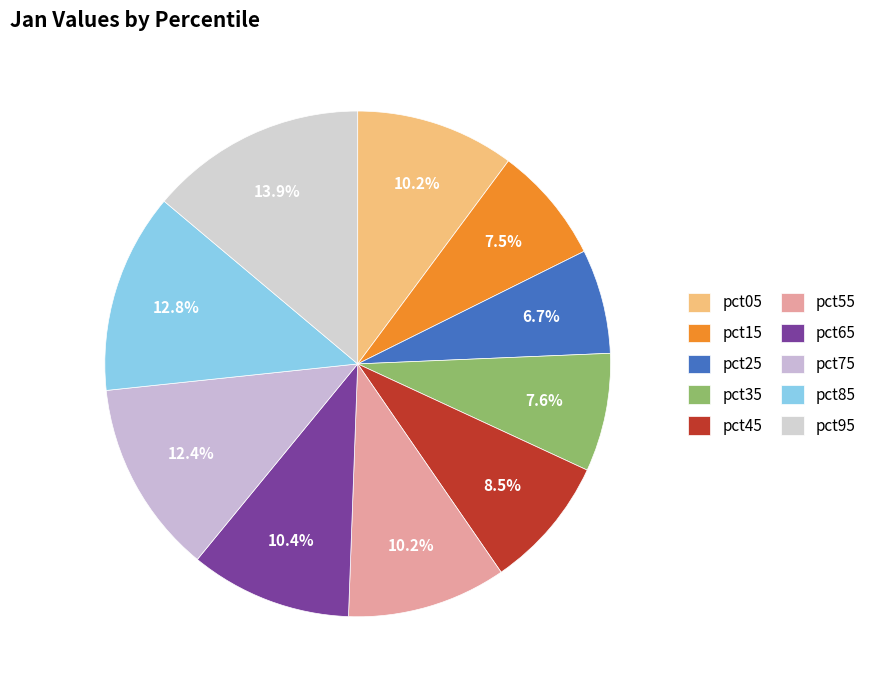

Which slice is the smallest?

pct25